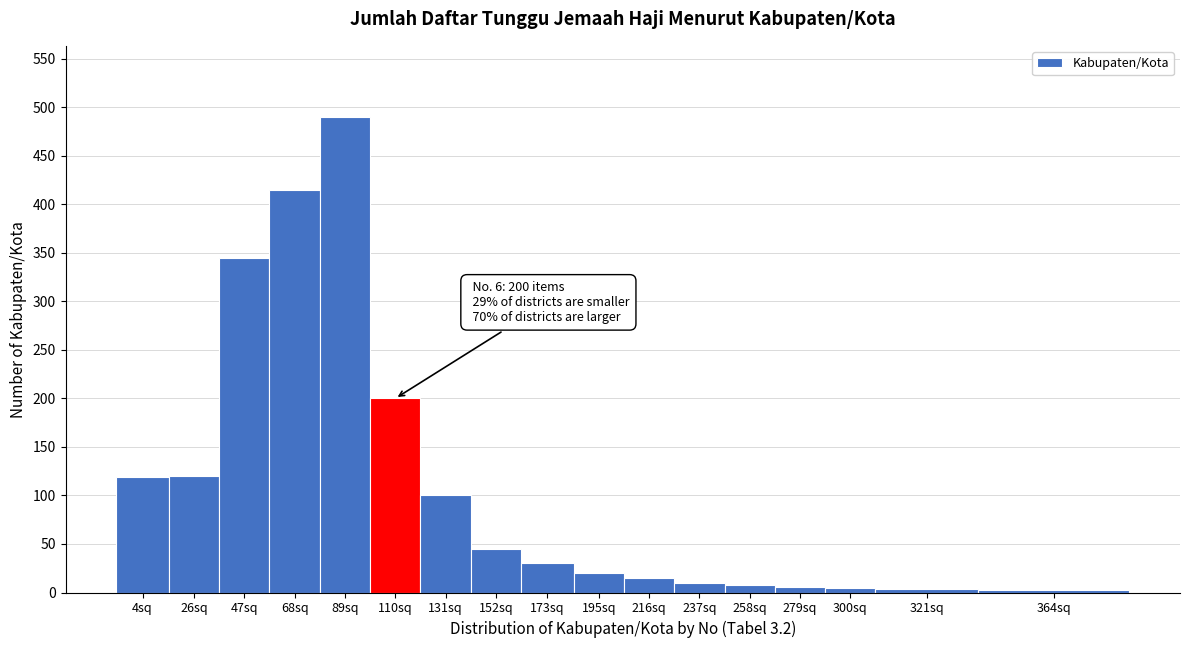

What is the sum of all values?

1935